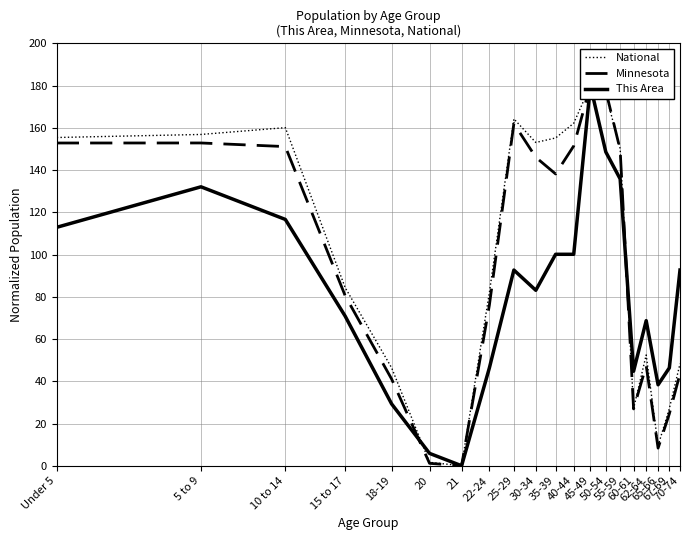

Where is Minnesota nearest to the value 90?

15 to 17